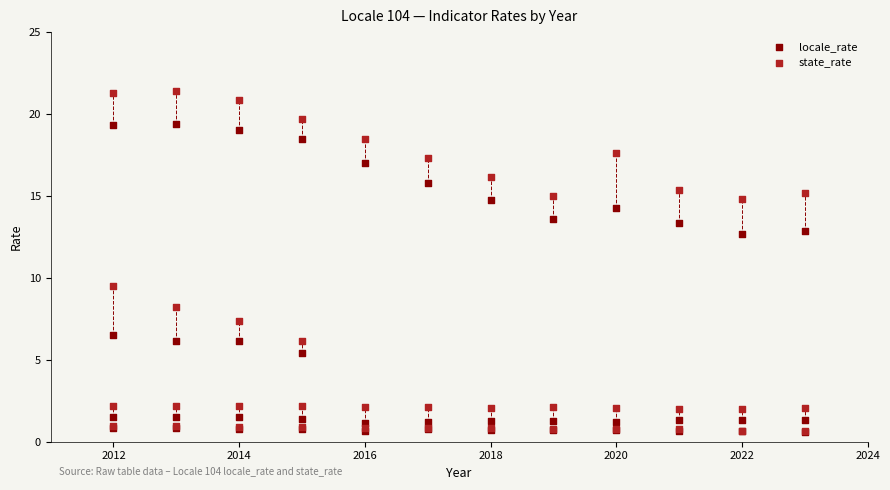

What are all the series names shown in the legend?

locale_rate, state_rate